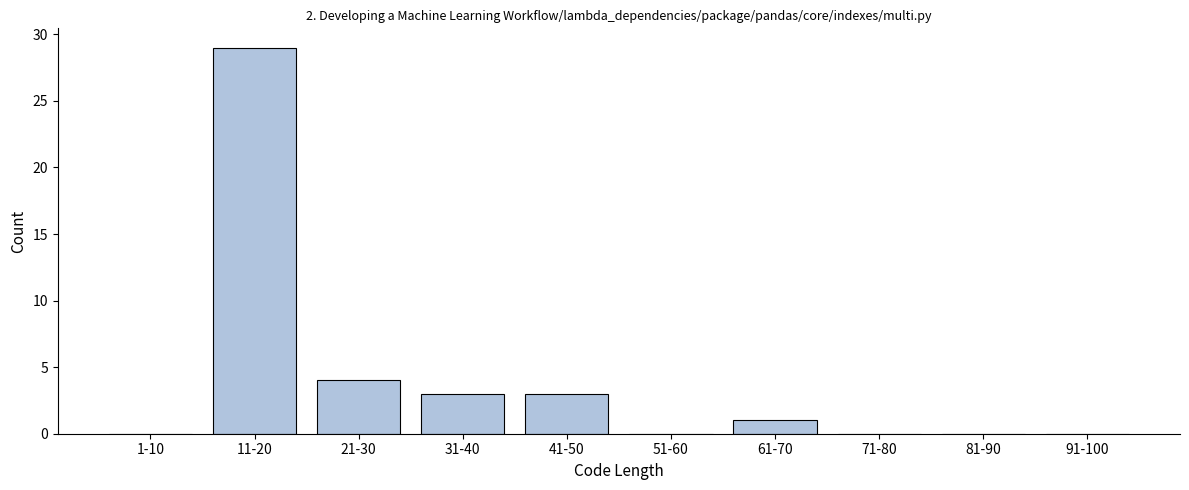

Reading right to left, list all the values displayed in this chart.

91-100=0	81-90=0	71-80=0	61-70=1	51-60=0	41-50=3	31-40=3	21-30=4	11-20=29	1-10=0